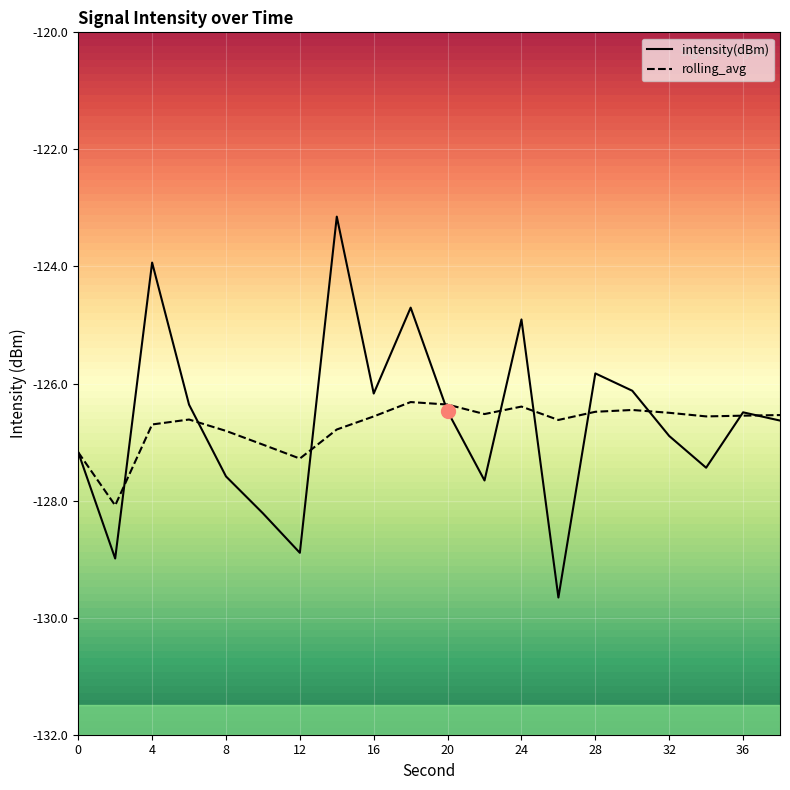

Between 36 and 12, which is larger?

36